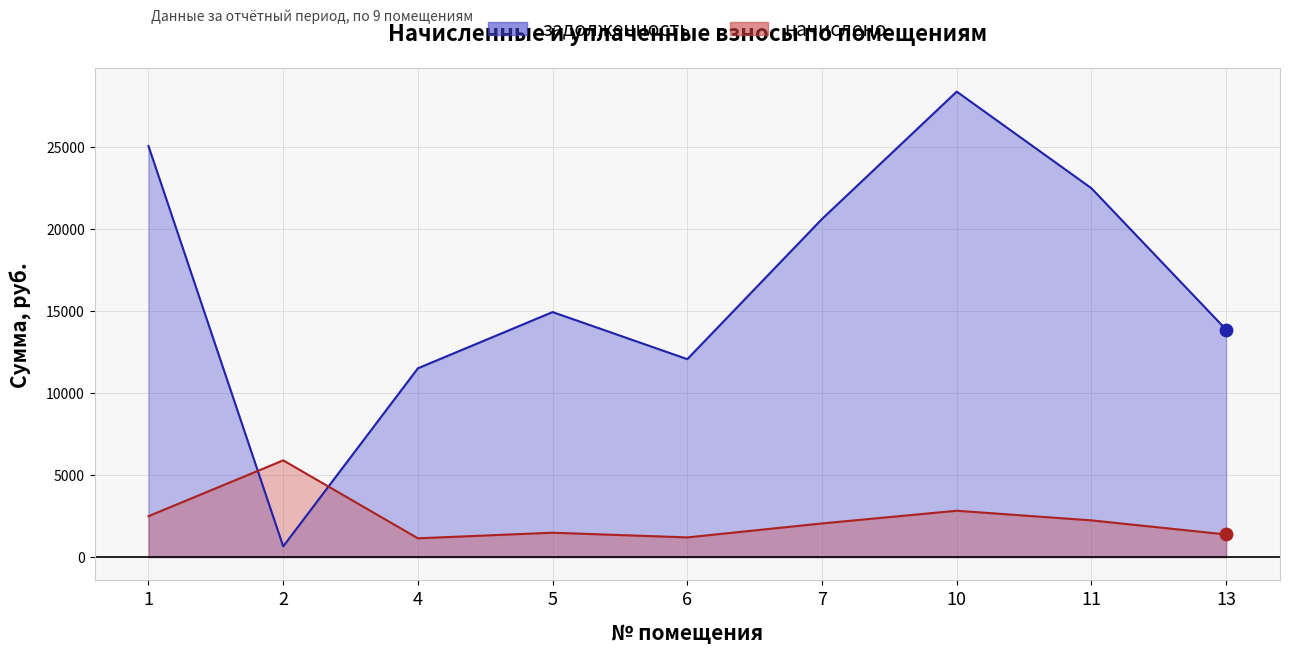

At how many categories does at least one series exceed 5847?

9